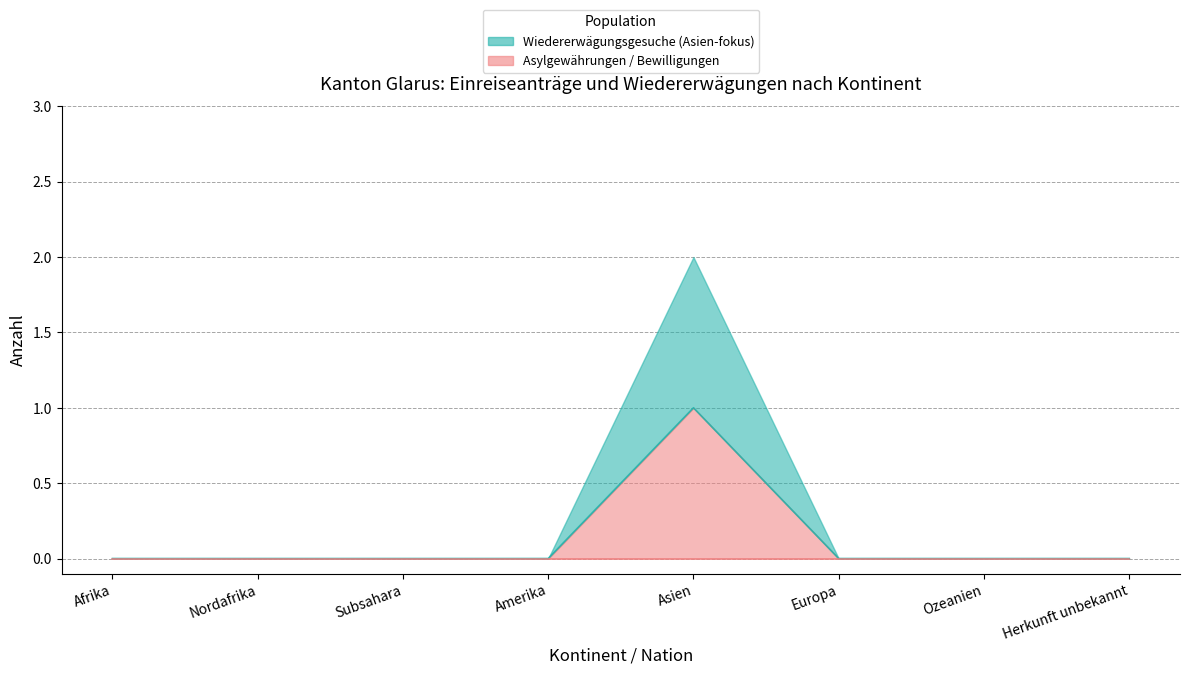

Does the chart display data point markers on the line(s)?

No